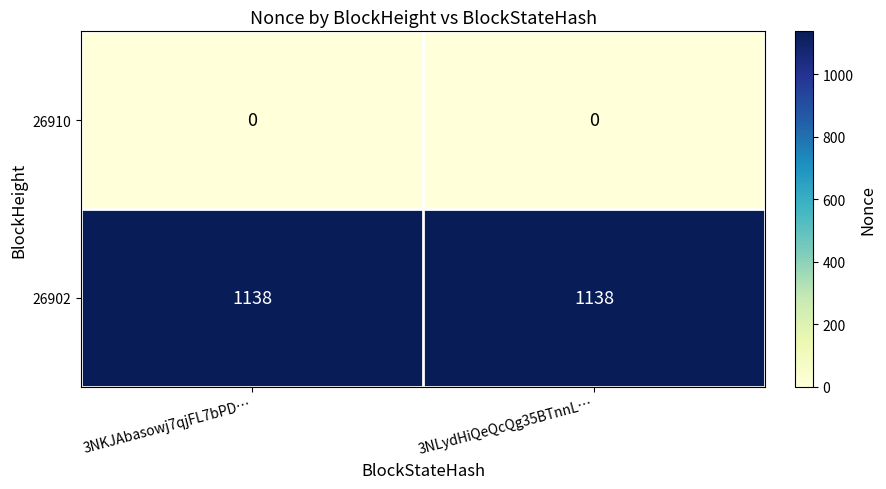

Reading left to right, extract all data points from this chart.

26910: 3NKJAbasowj7qjFL7bPD…=0	3NLydHiQeQcQg35BTnnL…=0
26902: 3NKJAbasowj7qjFL7bPD…=1138	3NLydHiQeQcQg35BTnnL…=1138